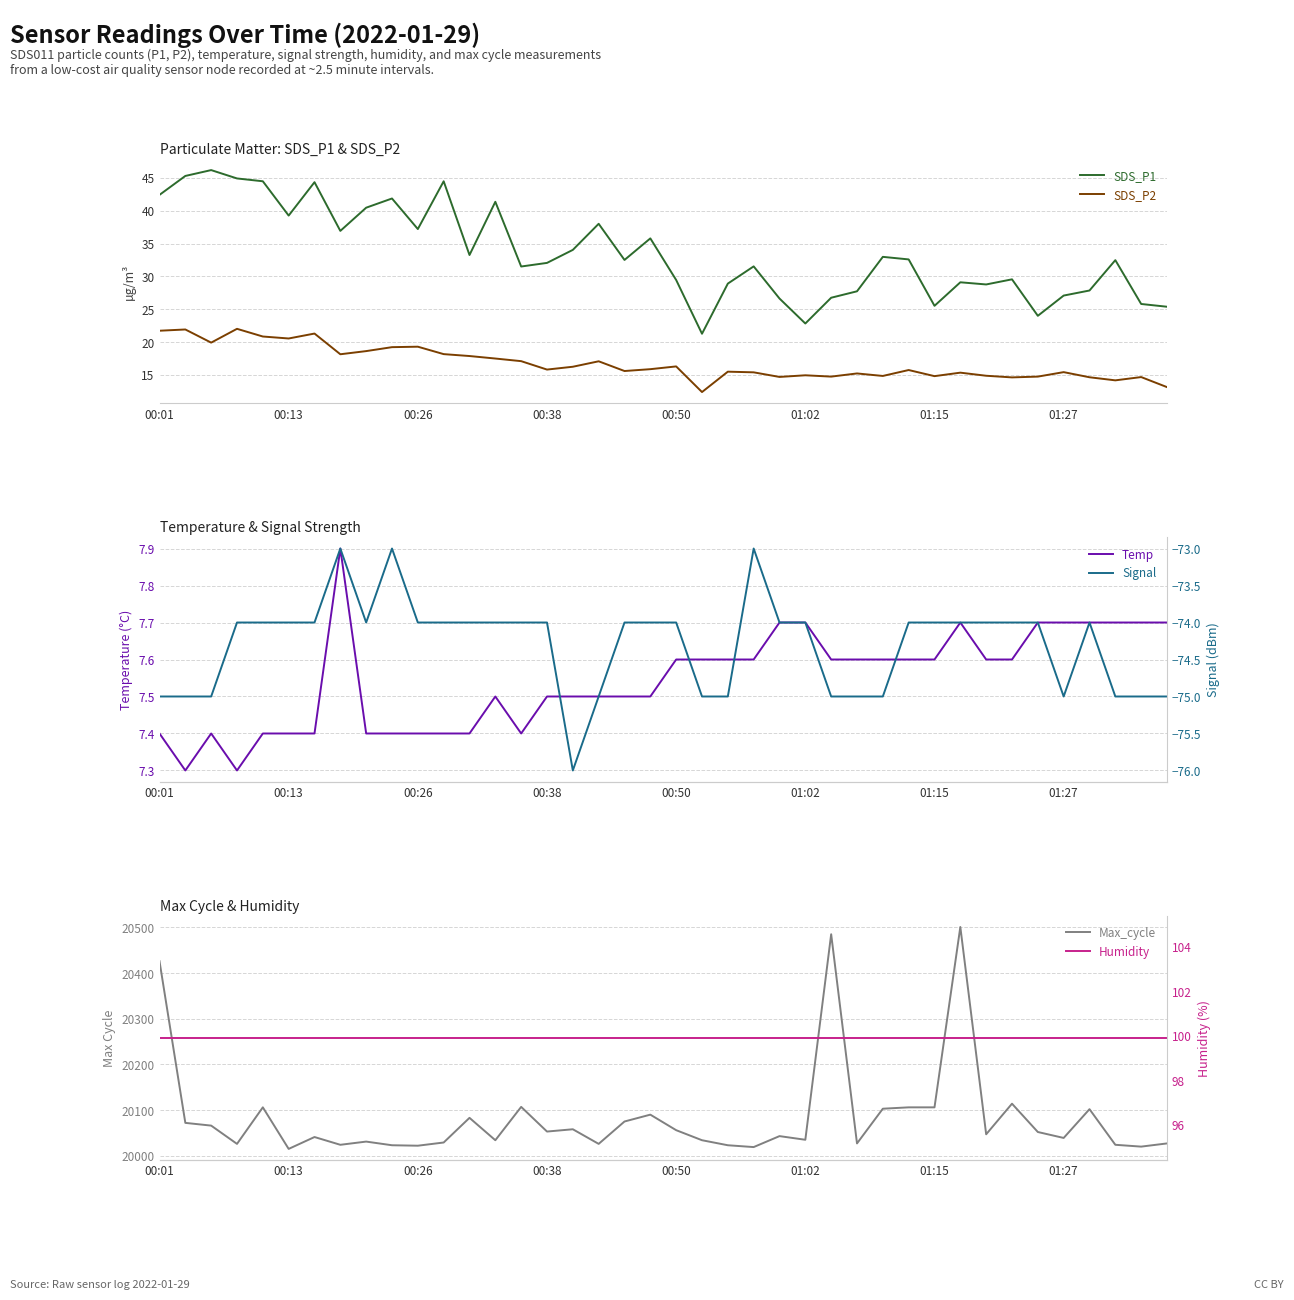

What is the value of the Signal point at the 36th from the left?

-75.0